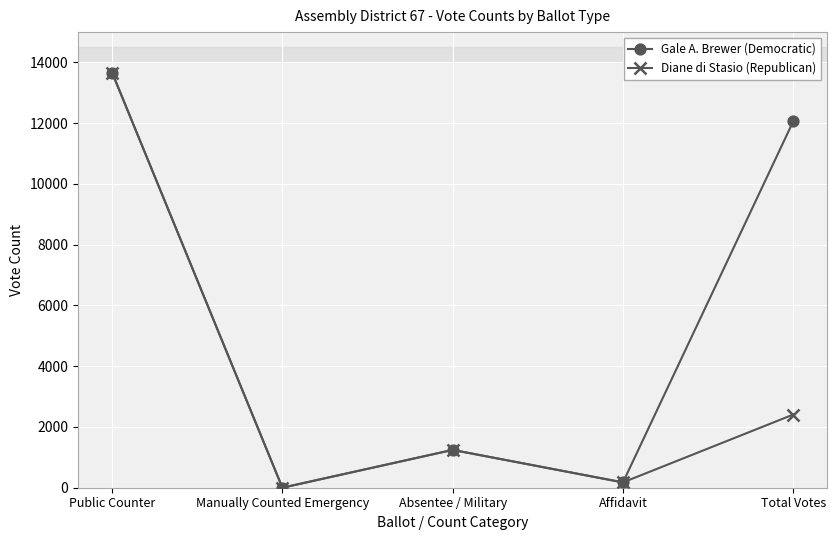

Which series changed the most between Manually Counted Emergency and Total Votes?

Gale A. Brewer (Democratic)